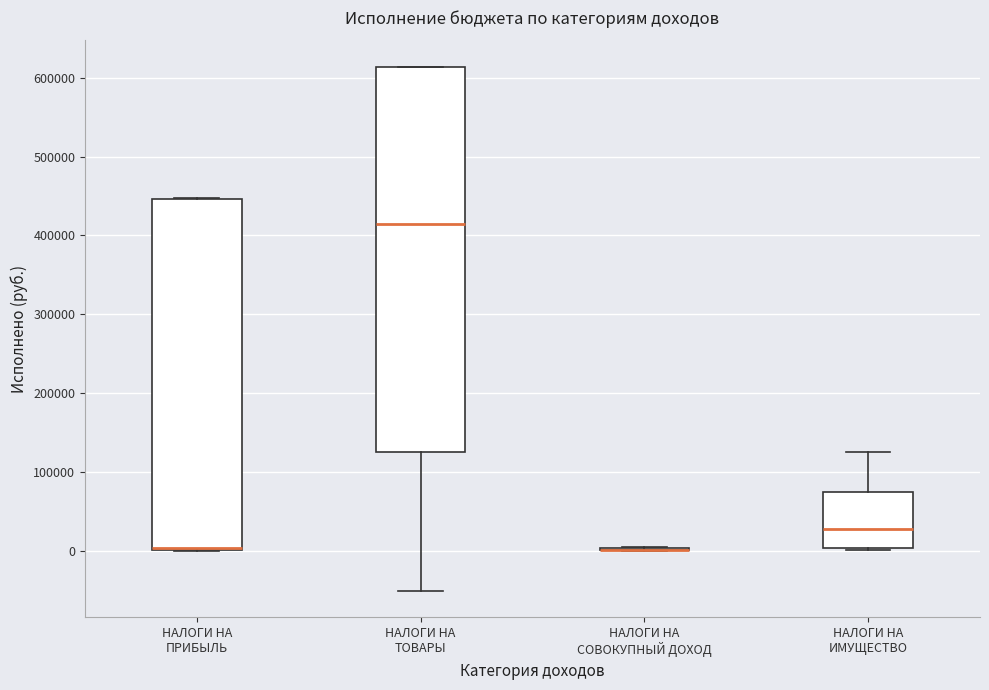

Reading left to right, transcribe this box plot: for each box, give where its median line is, the range the box spans, and where its two whiskers end, as read against the y-axis. The values are not printed on the chart, so give them approximately, as read against the axis.

НАЛОГИ НА ПРИБЫЛЬ: median 0 (drawn on the box's lower edge), box 0 to 450000, whiskers 0 to 450000
НАЛОГИ НА ТОВАРЫ: median 410000, box 130000 to 610000, whiskers -50000 to 610000
НАЛОГИ НА СОВОКУПНЫЙ ДОХОД: box collapsed to a line at 0, whiskers 0 to 0
НАЛОГИ НА ИМУЩЕСТВО: median 30000, box 0 to 70000, whiskers 0 (just below the box's lower edge) to 120000